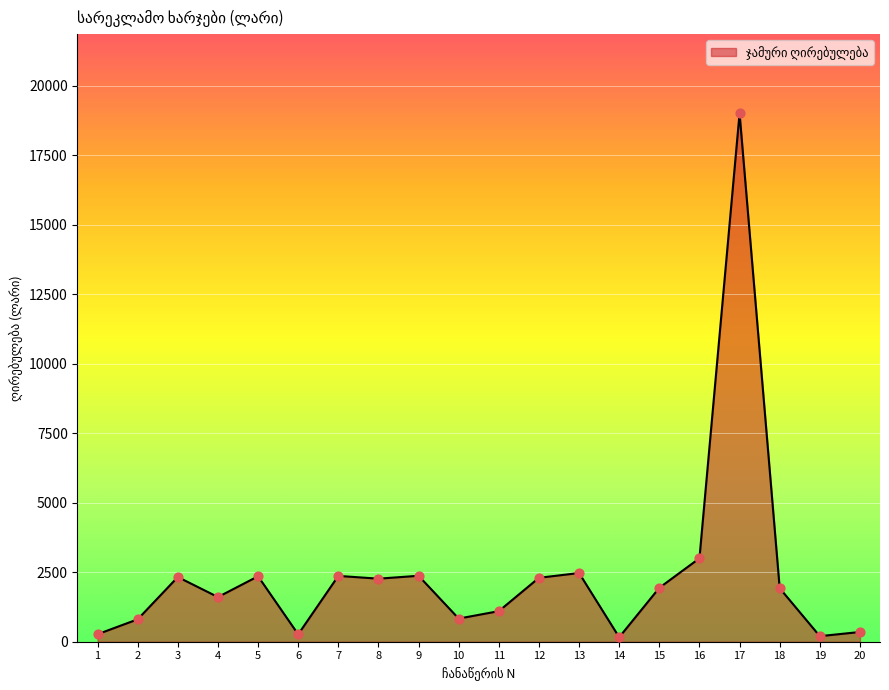

What is the change in value from 9 to 10?

-1539.0